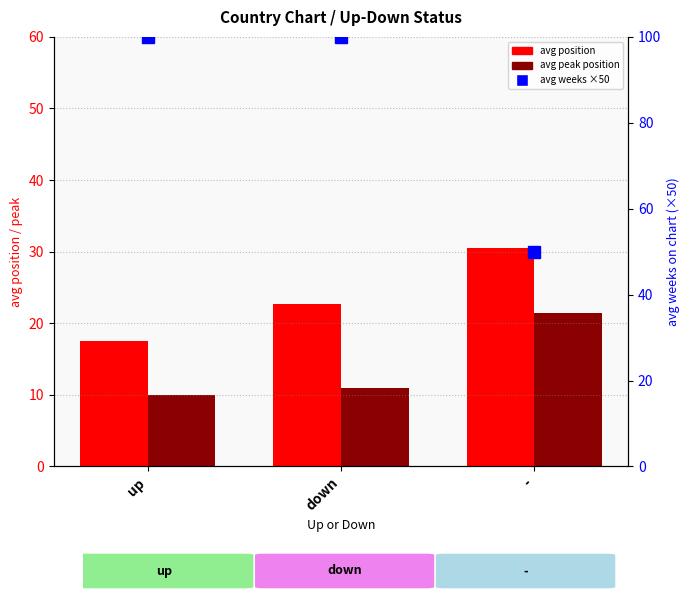

Where is avg weeks on chart (scaled) nearest to the value 75?

up